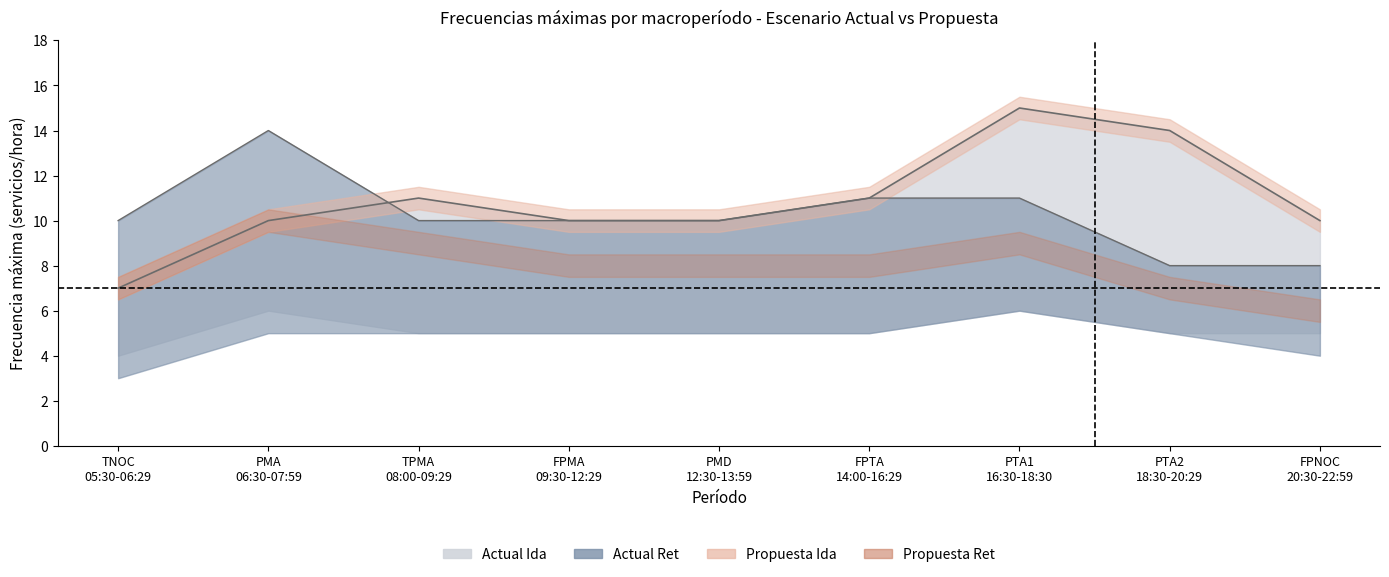

List the series in order of their peak value, highest first.

Actual Ida upper, Propuesta Ida, Actual Ret upper, Propuesta Ret, Actual Ida lower, Actual Ret lower